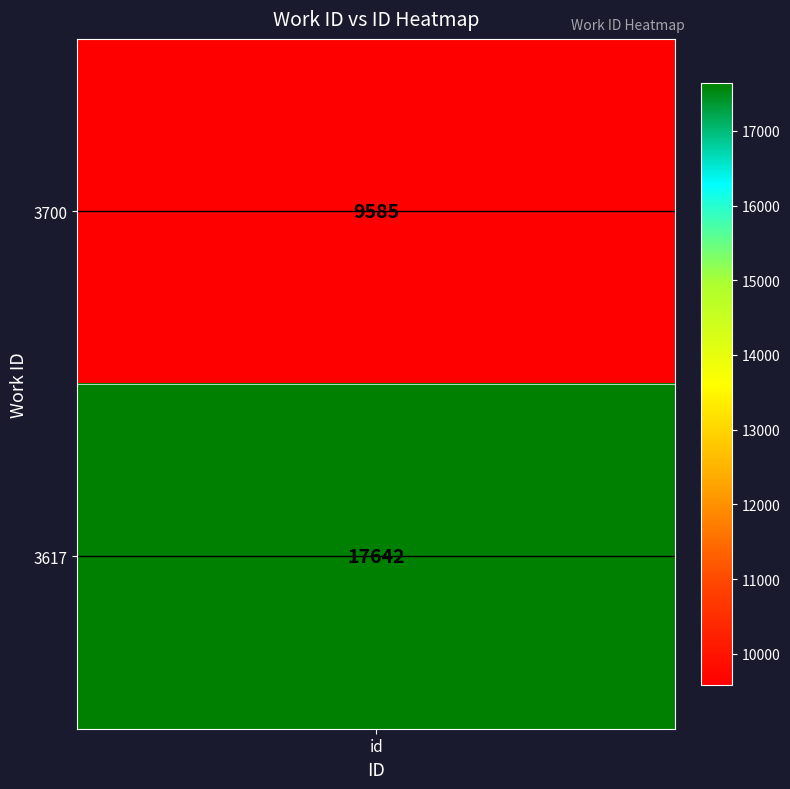

True or false: row_3617 has a value of 1 at id.

False